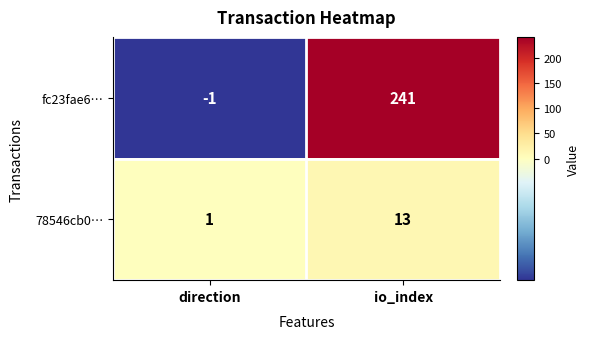

Which series has the widest spread of values?

fc23fae6…